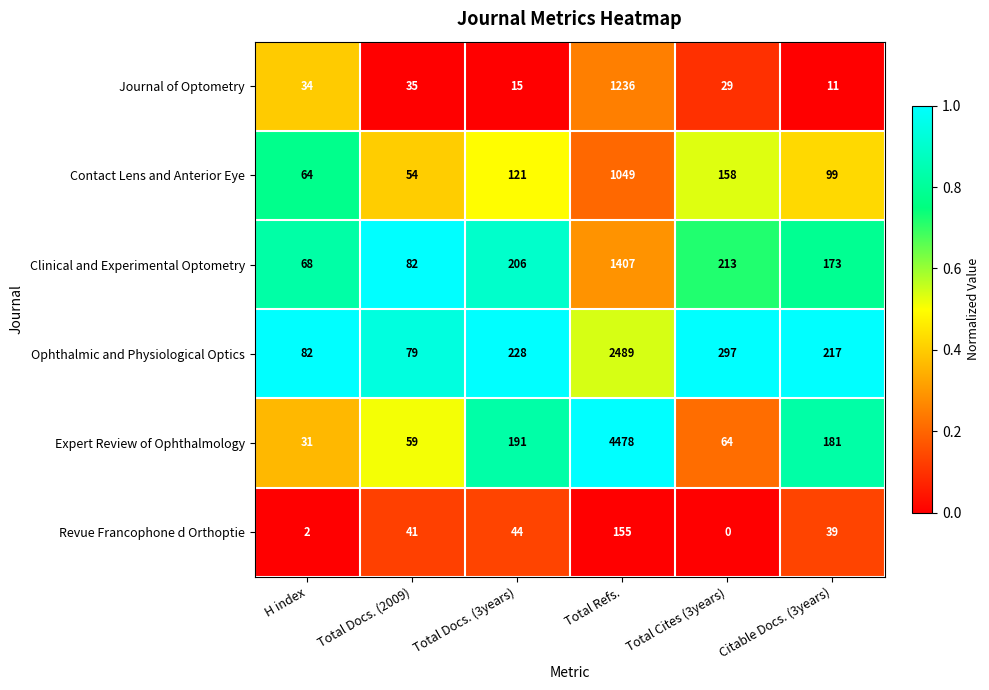

What is the approximate value of Clinical and Experimental Optometry at Total Refs.?

1407